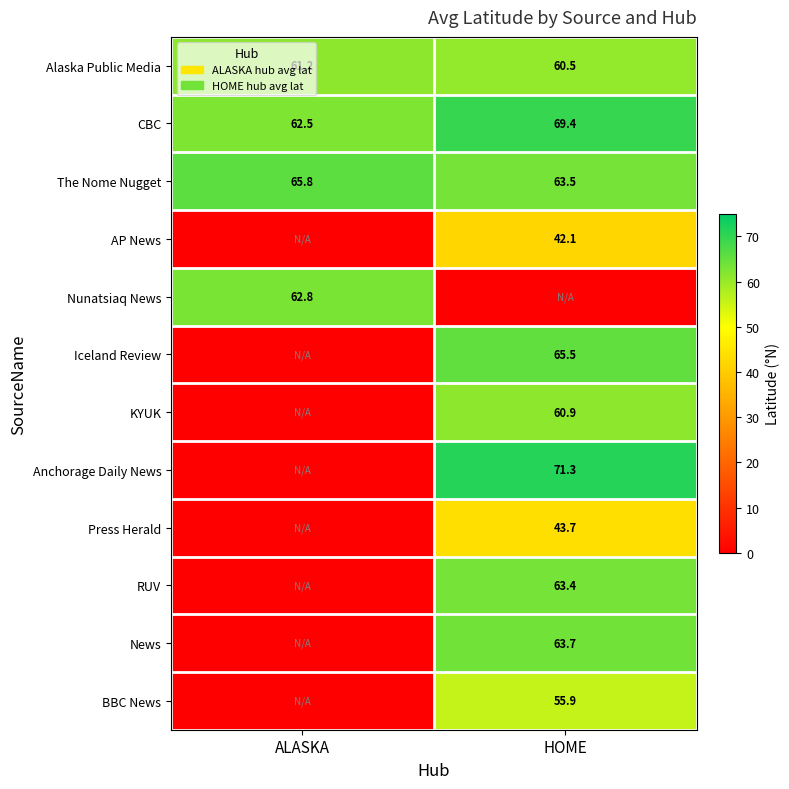

At how many categories does at least one series exceed 9?

2